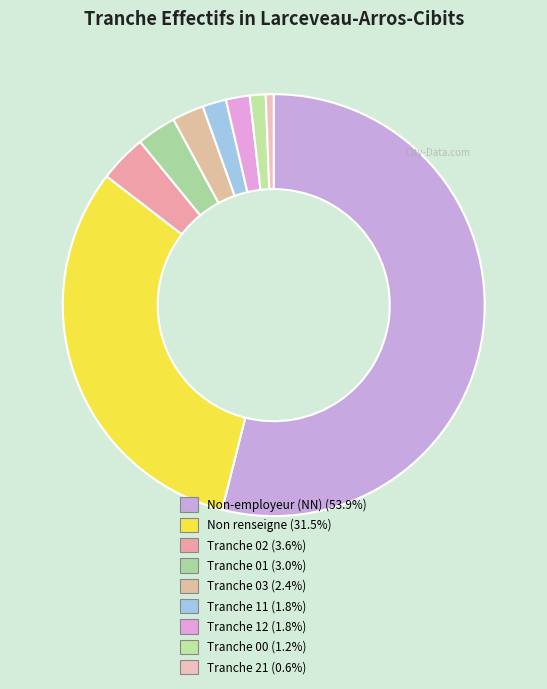

What is the smallest slice in the pie chart?

21